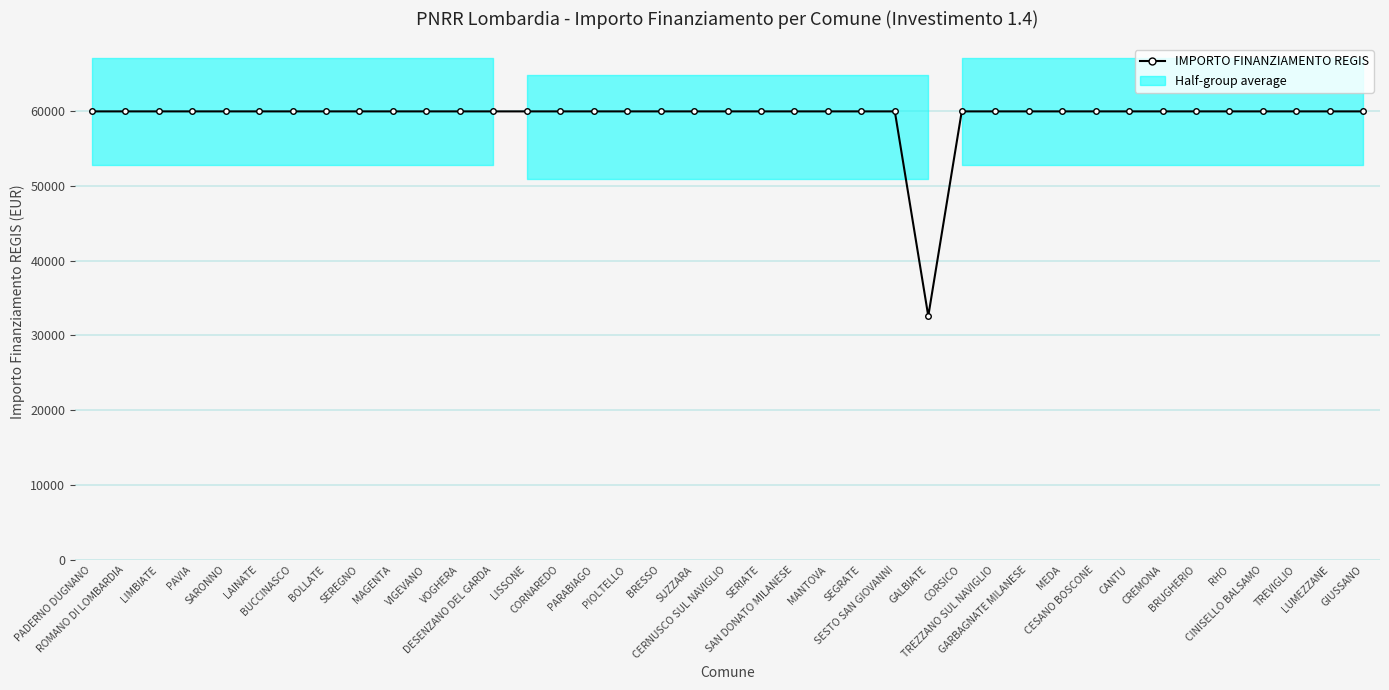

Between CREMONA and PIOLTELLO, which is larger?

CREMONA